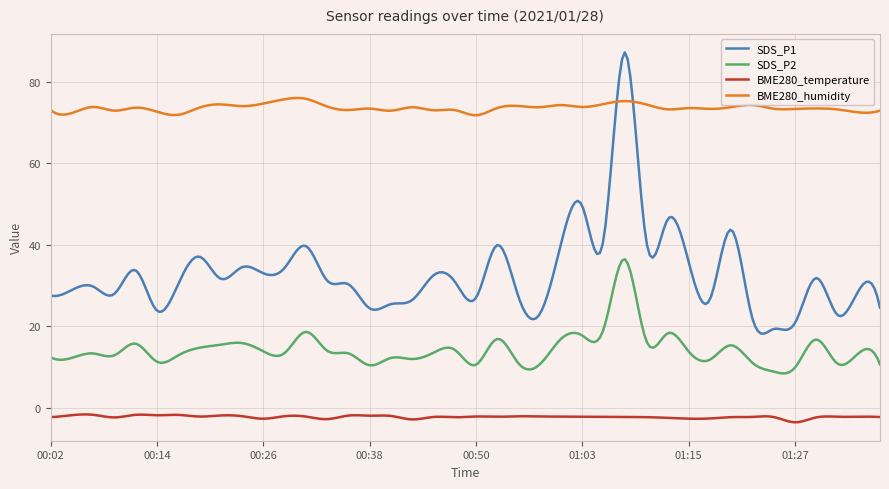

Which series has the largest total across all categories?

BME280_humidity